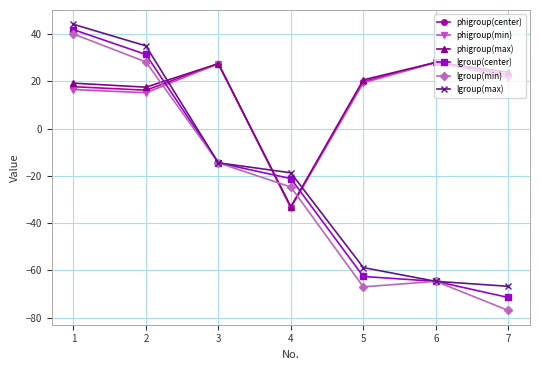

What is the difference between the phigroup(center) values at 4 and 3?

60.8